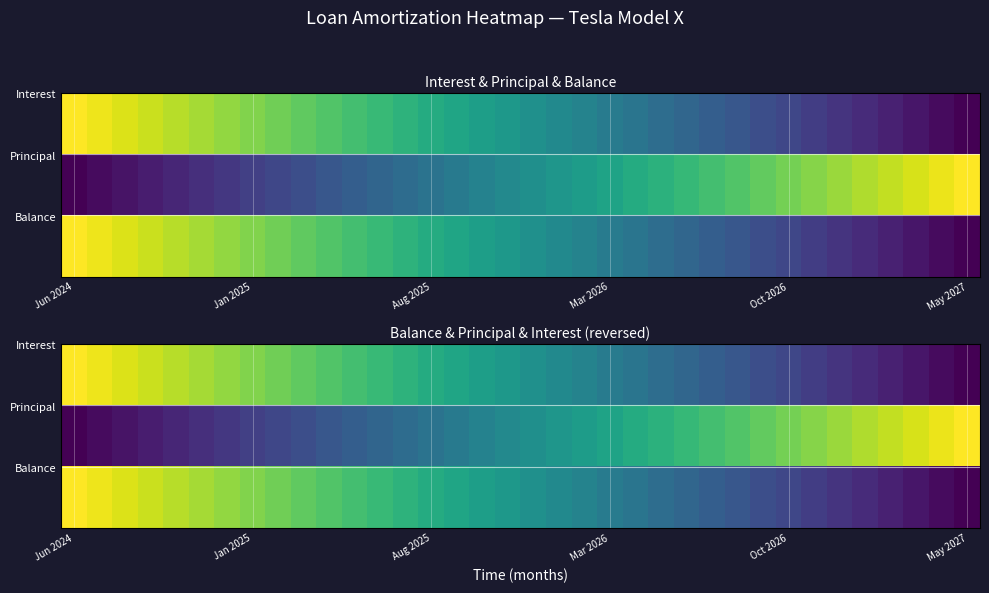

Reading left to right, transcribe all the data shown in this chart.

interest: 1.0	1.0	0.9	0.9	0.9	0.9	0.8	0.8	0.8	0.8	0.7	0.7	0.7	0.6	0.6	0.6	0.6	0.5	0.5	0.5	0.4	0.4	0.4	0.4	0.3	0.3	0.3	0.2	0.2	0.2	0.2	0.1	0.1	0.1	0.0	0.0
principal: 0.0	0.0	0.1	0.1	0.1	0.1	0.2	0.2	0.2	0.2	0.3	0.3	0.3	0.4	0.4	0.4	0.4	0.5	0.5	0.5	0.6	0.6	0.6	0.6	0.7	0.7	0.7	0.8	0.8	0.8	0.9	0.9	0.9	0.9	1.0	1.0
balance: 1.0	1.0	0.9	0.9	0.9	0.9	0.8	0.8	0.8	0.8	0.7	0.7	0.7	0.6	0.6	0.6	0.6	0.5	0.5	0.5	0.4	0.4	0.4	0.4	0.3	0.3	0.3	0.2	0.2	0.2	0.2	0.1	0.1	0.1	0.0	0.0